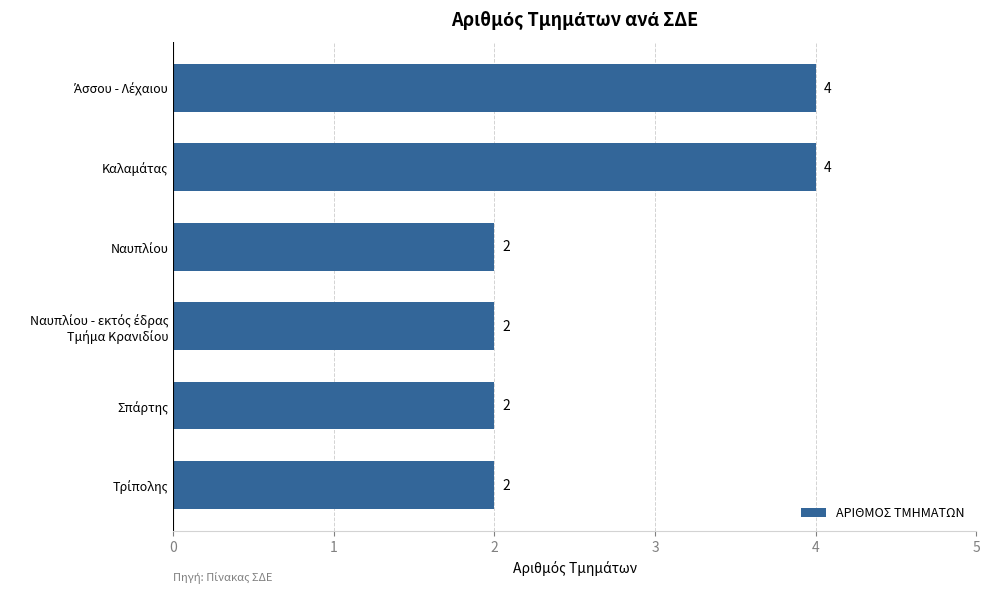

What is the value of the 2nd bar from the top?

4